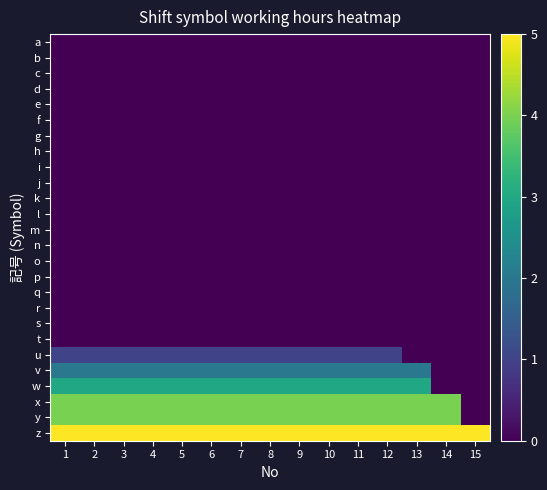

Between 6 and 5, which is larger?

6